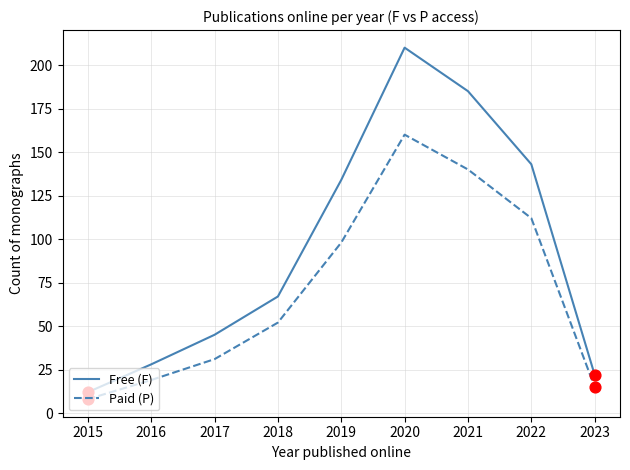

Which series has the largest total across all categories?

Free (F)